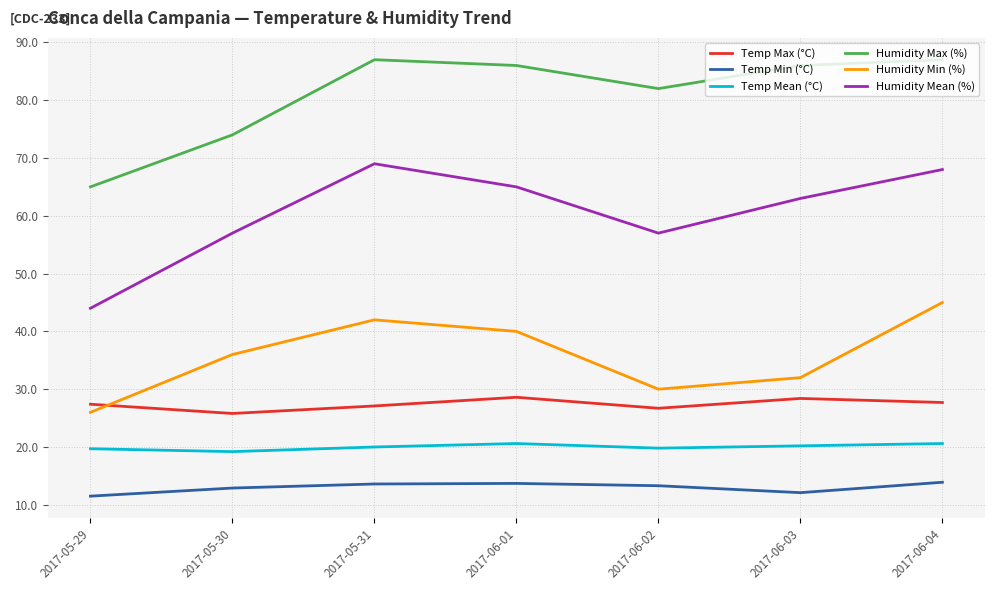

How many lines are shown in the chart?

6